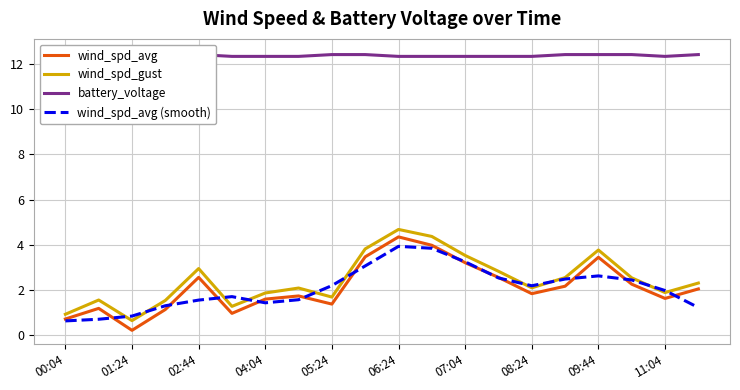

Which category has the highest value in the wind_spd_gust series?

06:24